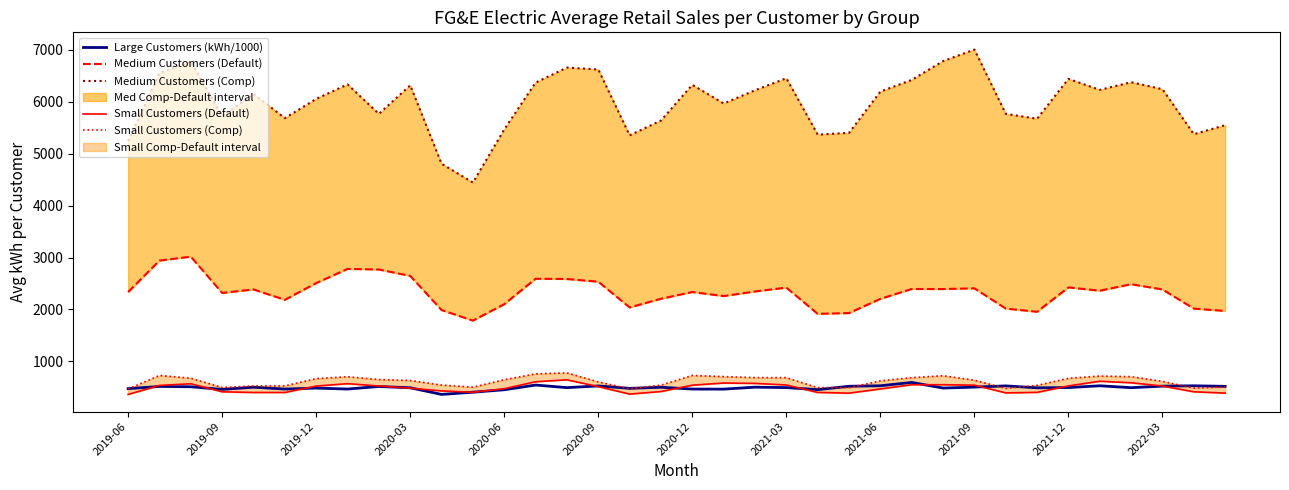

How many lines are shown in the chart?

5